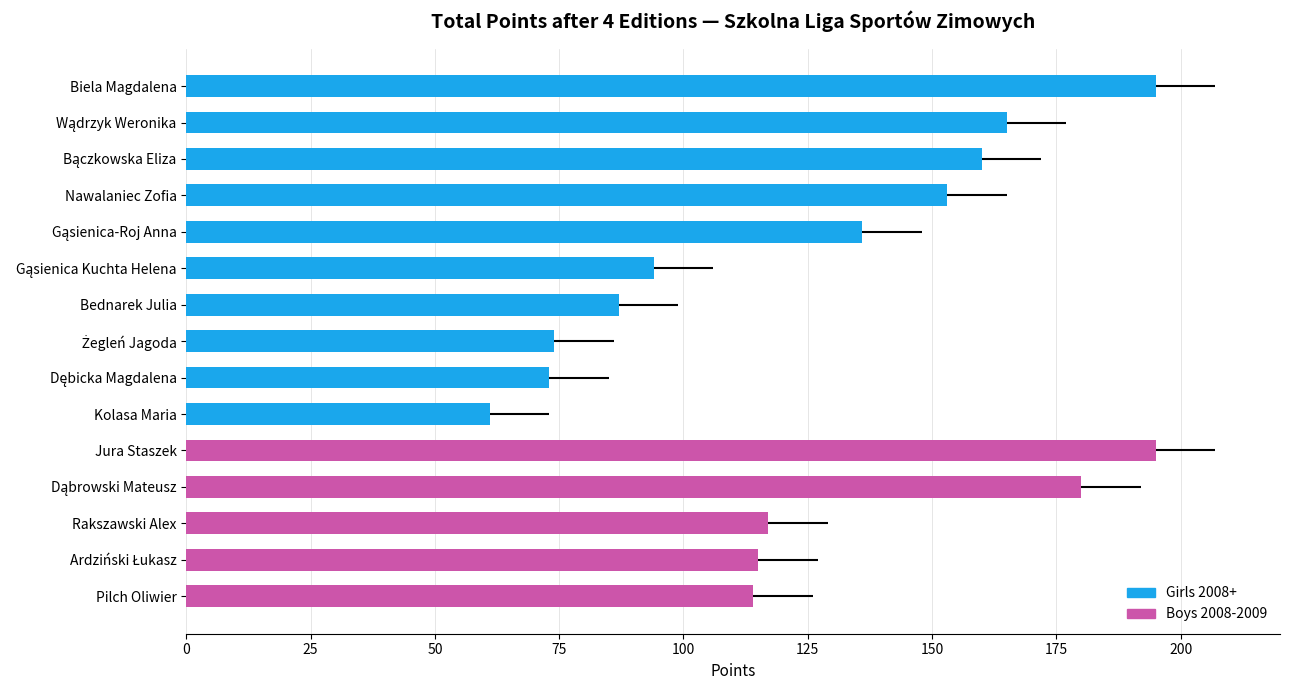

What is the sum of the values at Jura Staszek and Kolasa Maria?

256